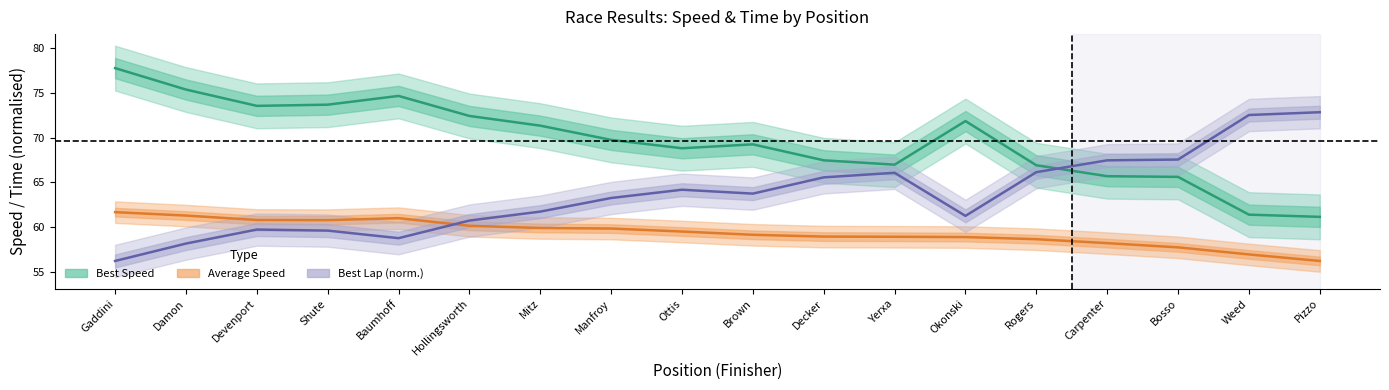

At which category is the sum across all series the highest?

Gaddini